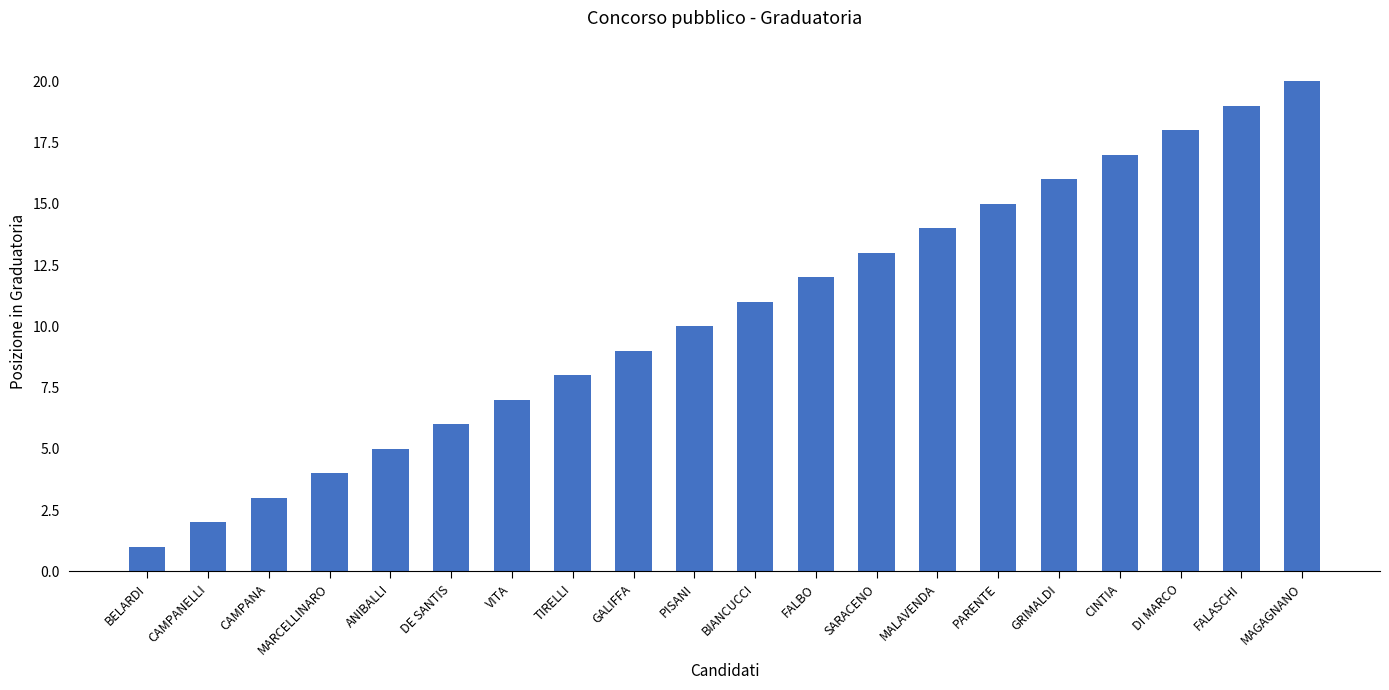

What is the minimum value shown in the chart?

1